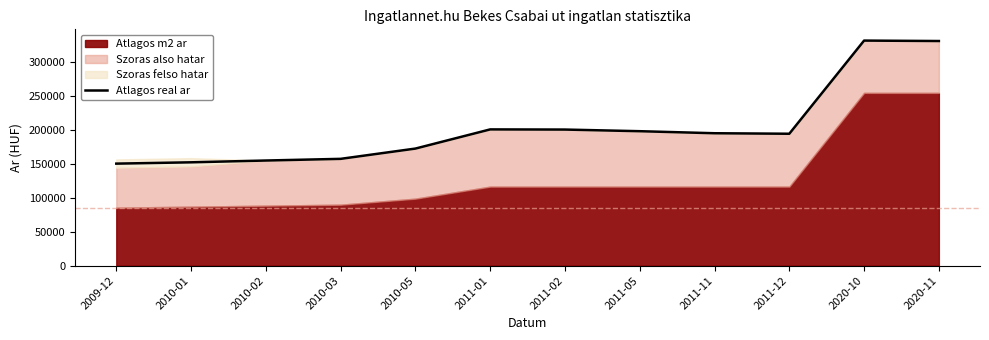

What is the difference between the values at 2011-02 and 2010-02?

45693